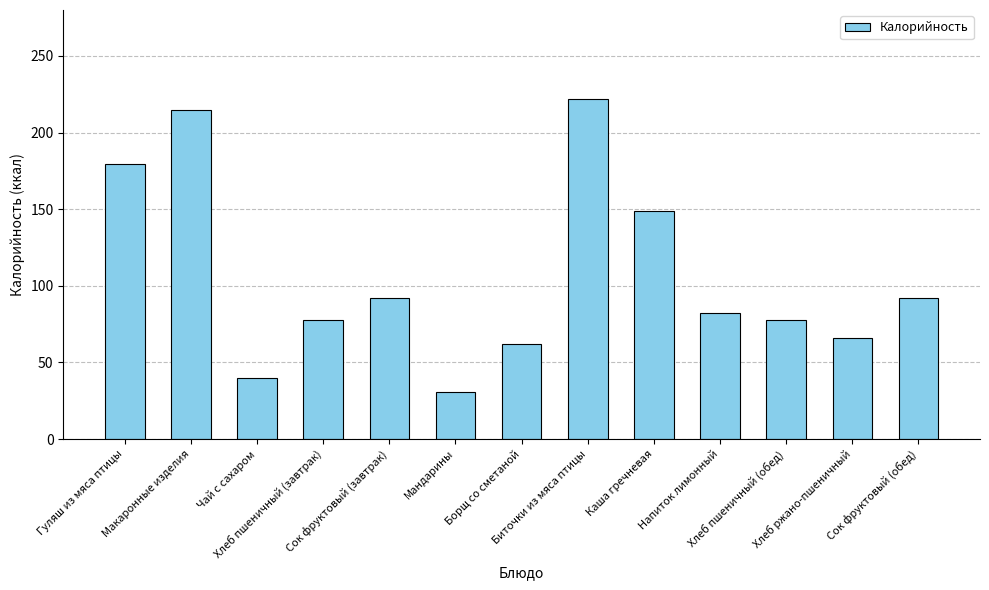

How many bars are there in total?

13